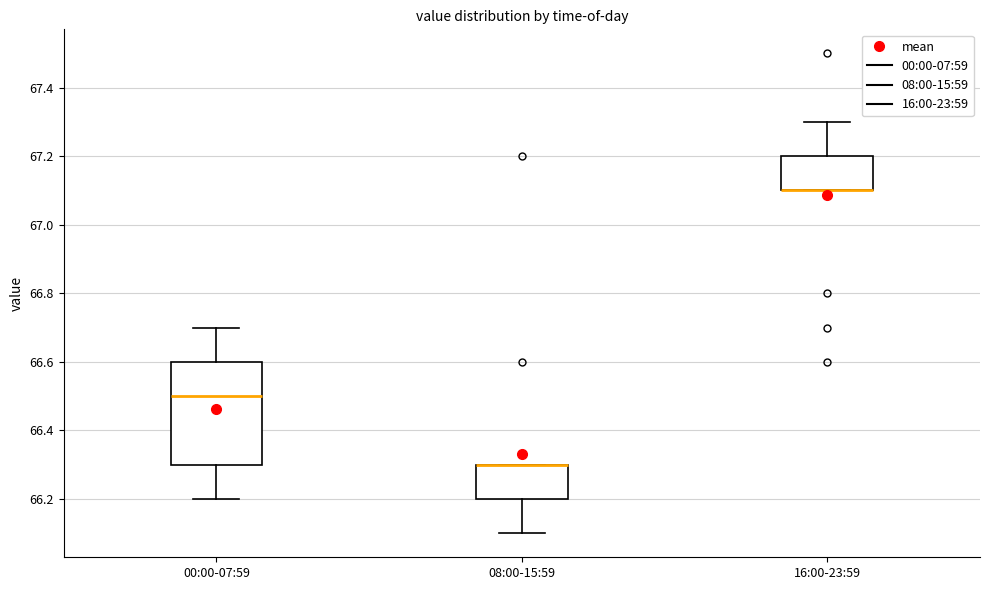

Which box is the tallest, from its lower edge to its upper edge?

00:00-07:59